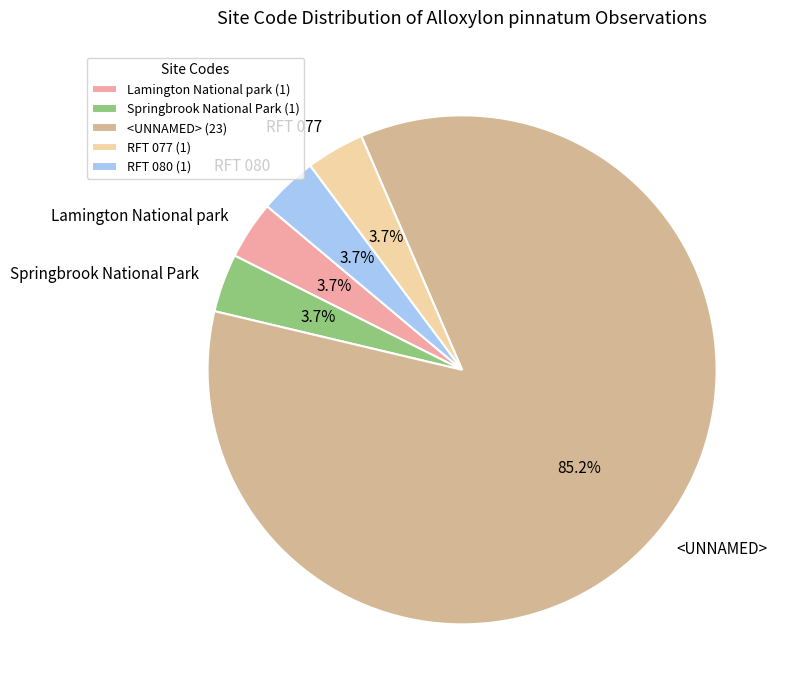

Between Springbrook National Park and <UNNAMED>, which is larger?

<UNNAMED>